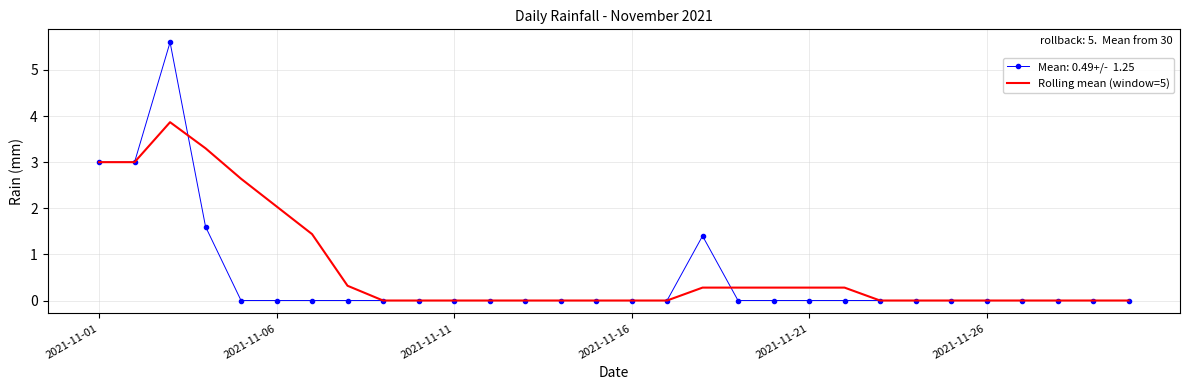

What is the greatest value displayed?

5.6